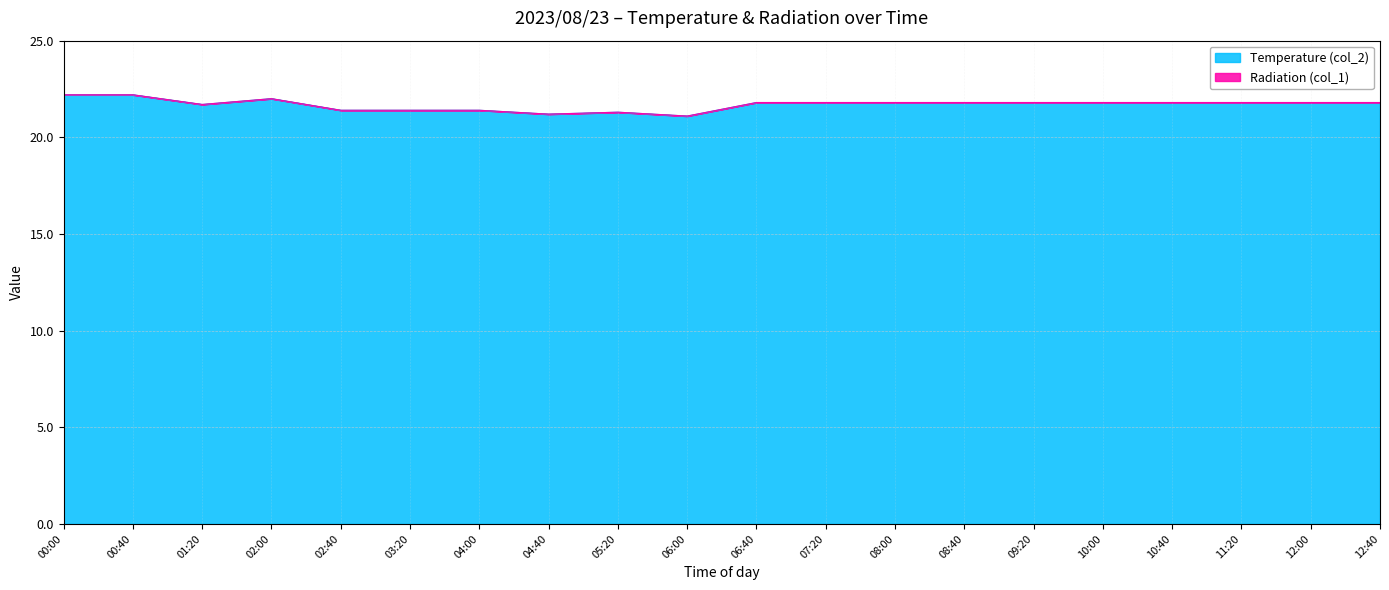

Does the chart have visible grid lines?

Yes